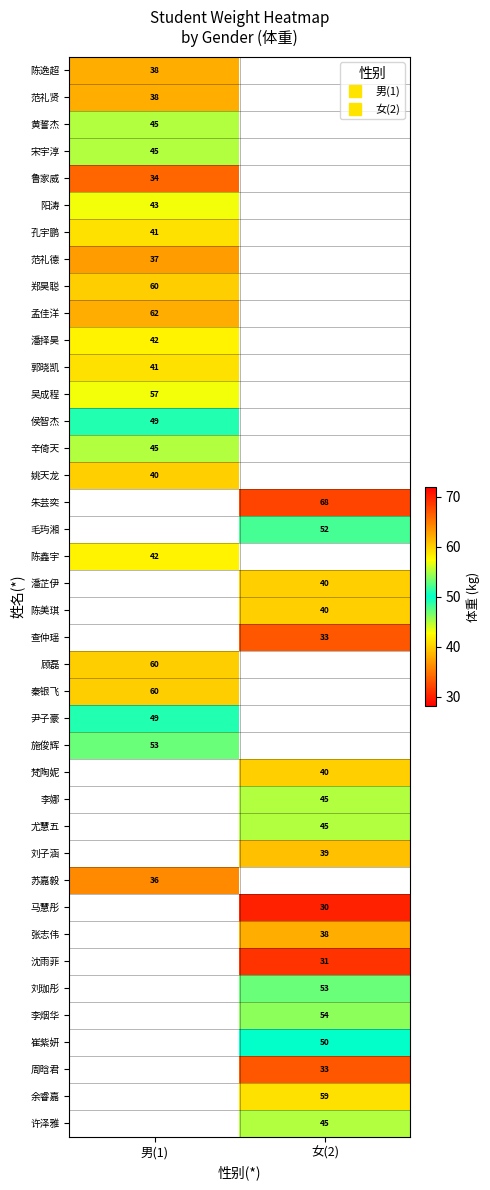

What is the spread (max minus min) of values at 男(1)?

28.0